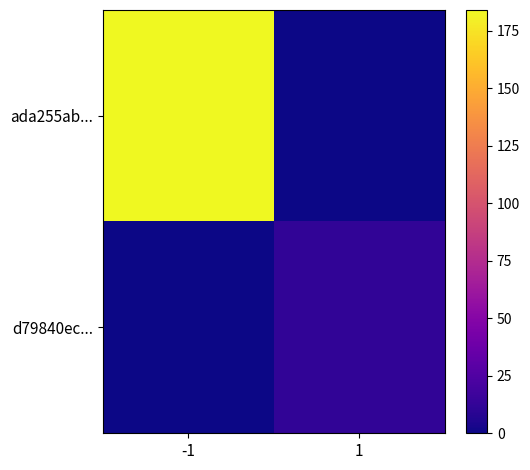

Reading right to left, transcribe all the data shown in this chart.

ada255ab...: 1=0	-1=184
d79840ec...: 1=12	-1=0